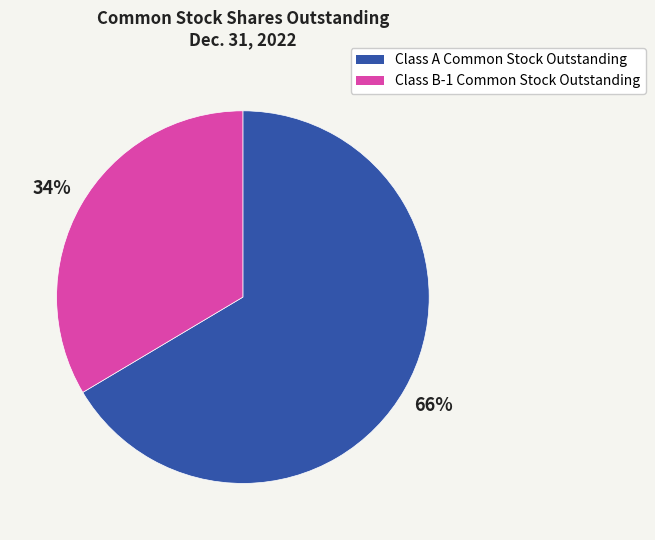

Does any single category account for the majority?

Yes